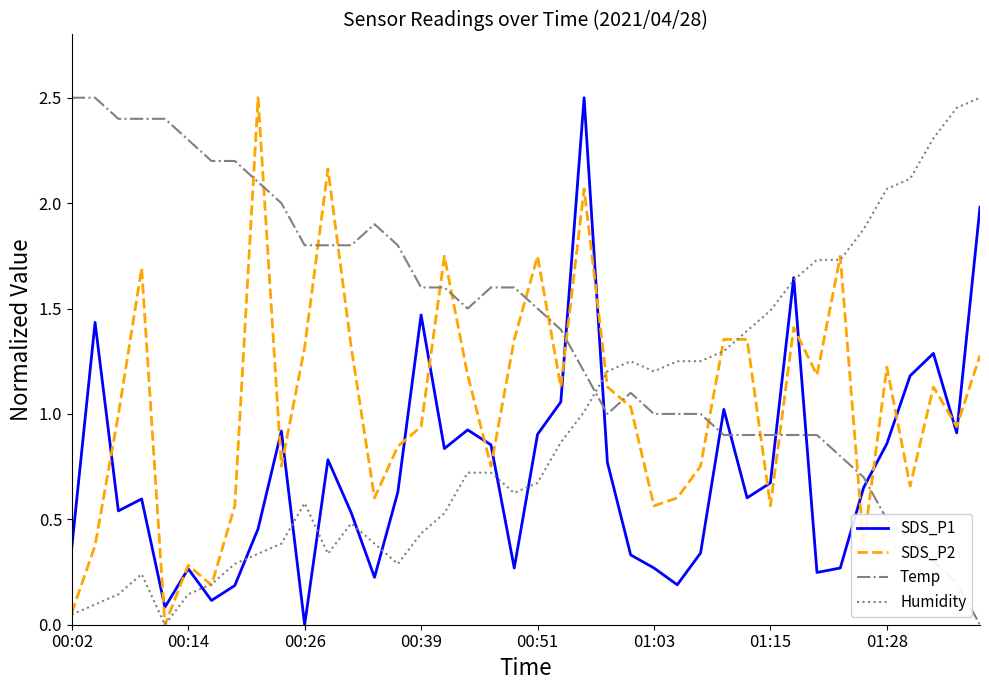

How many intersections are there between Temp and Humidity?

1